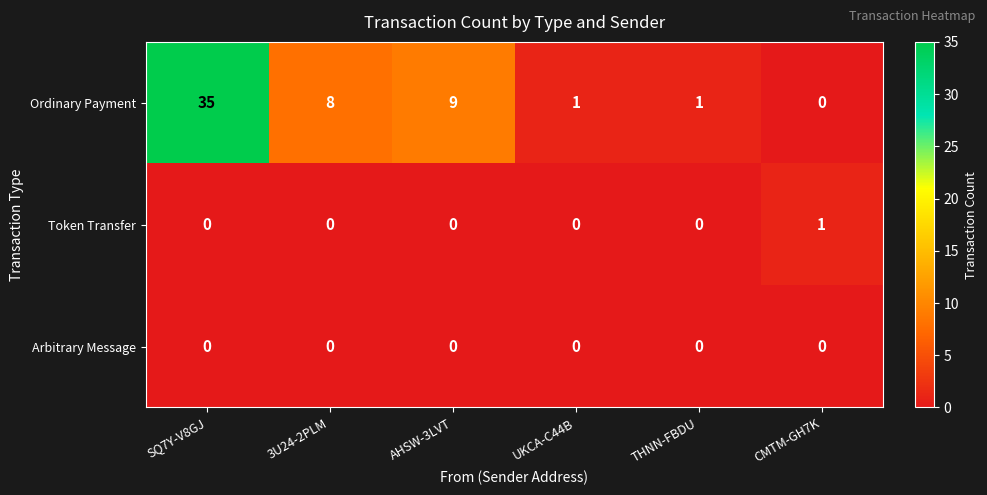

Between SQ7Y-V8GJ and CMTM-GH7K, which series saw the biggest shift?

Ordinary Payment